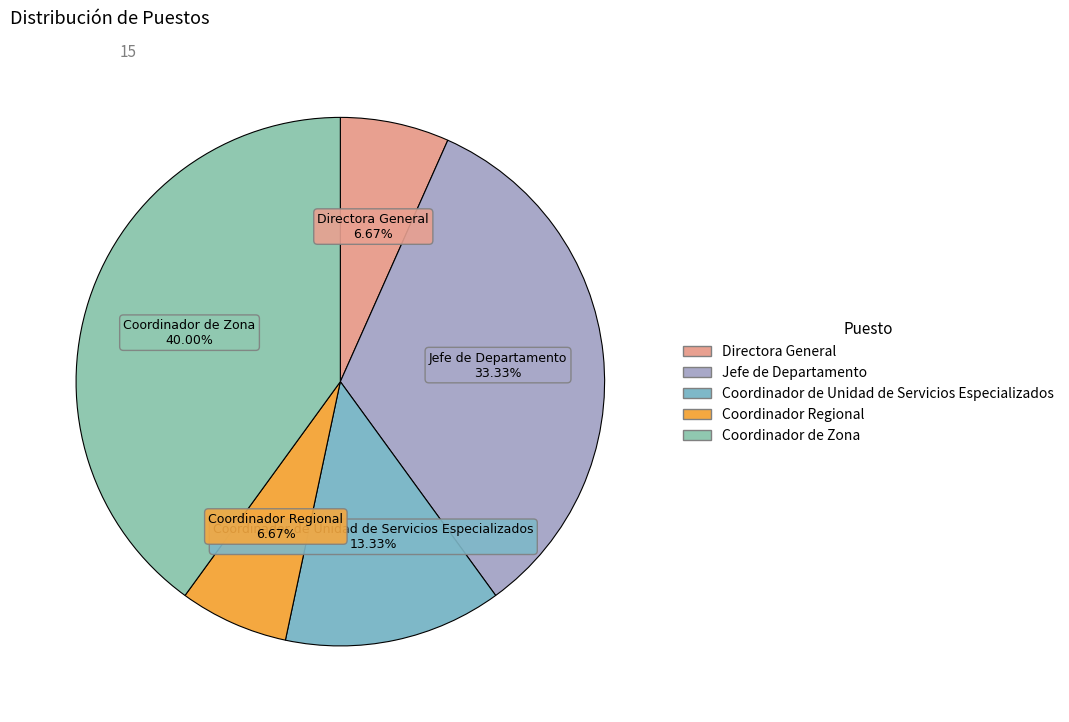

What is the largest slice in the pie chart?

Coordinador de Zona